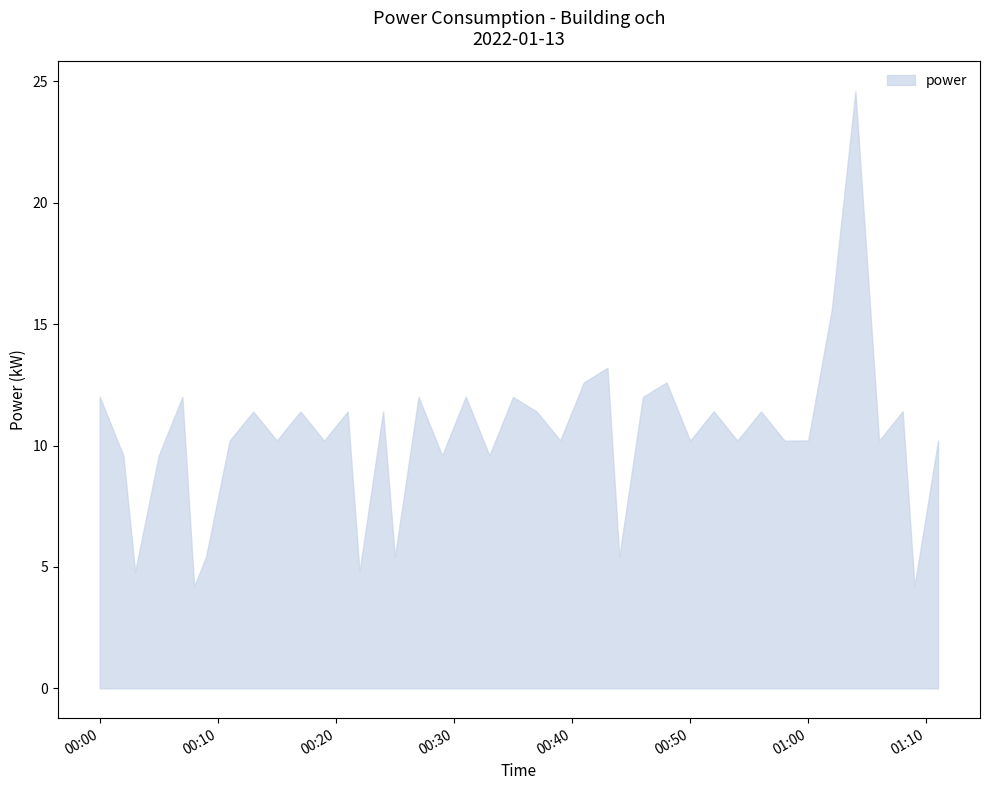

Which has a higher value, 2022-01-13T00:46:00 or 2022-01-13T00:48:00?

2022-01-13T00:48:00